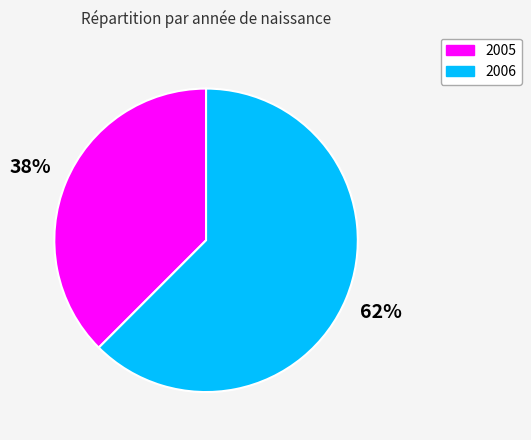

What is the smallest slice in the pie chart?

2005